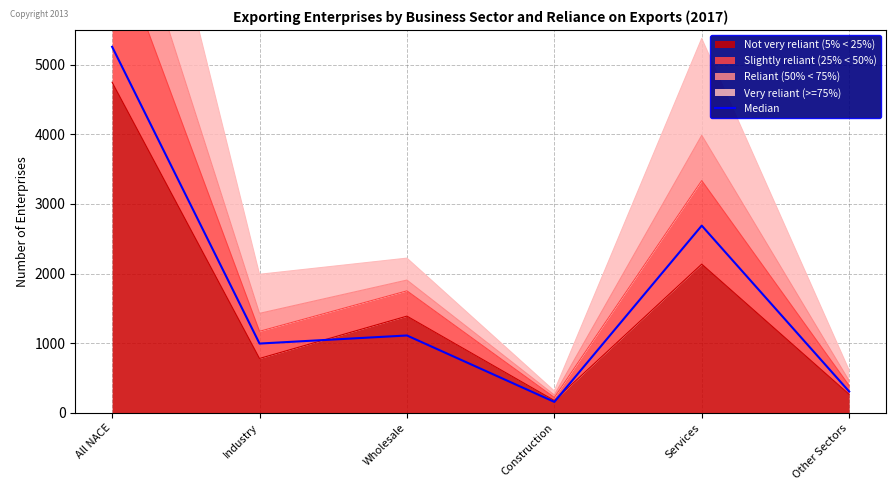

What is the change in value from Industry to Wholesale?

+116